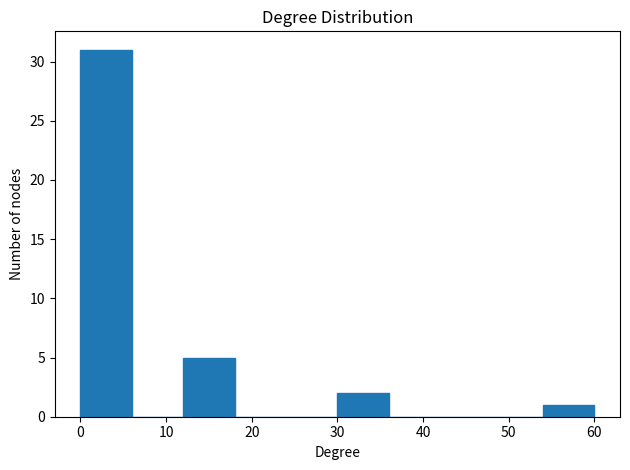

Over which range of the x-axis is the bar tallest?

0 to 6